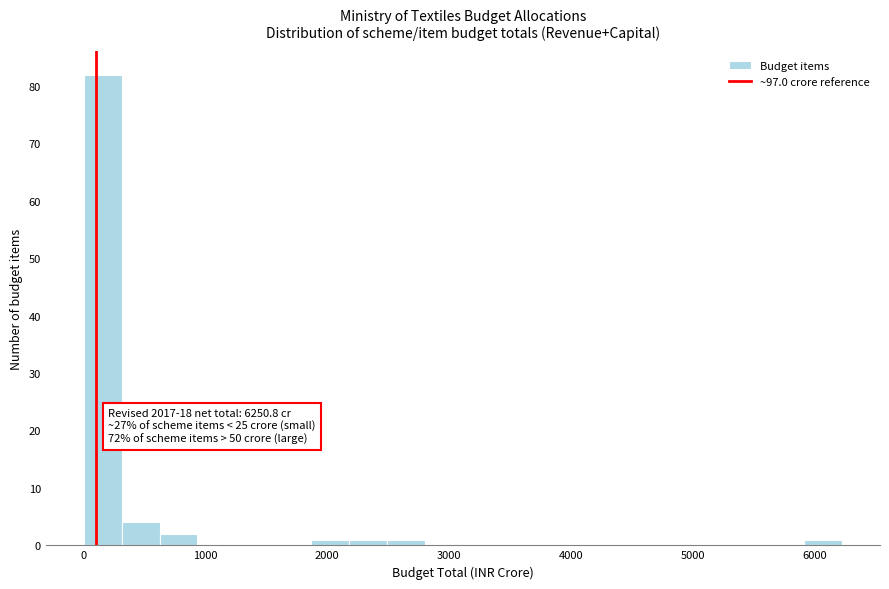

Around what value on the x-axis is the tallest bar? Give the approximate position of its centre, as read against the axis.

200